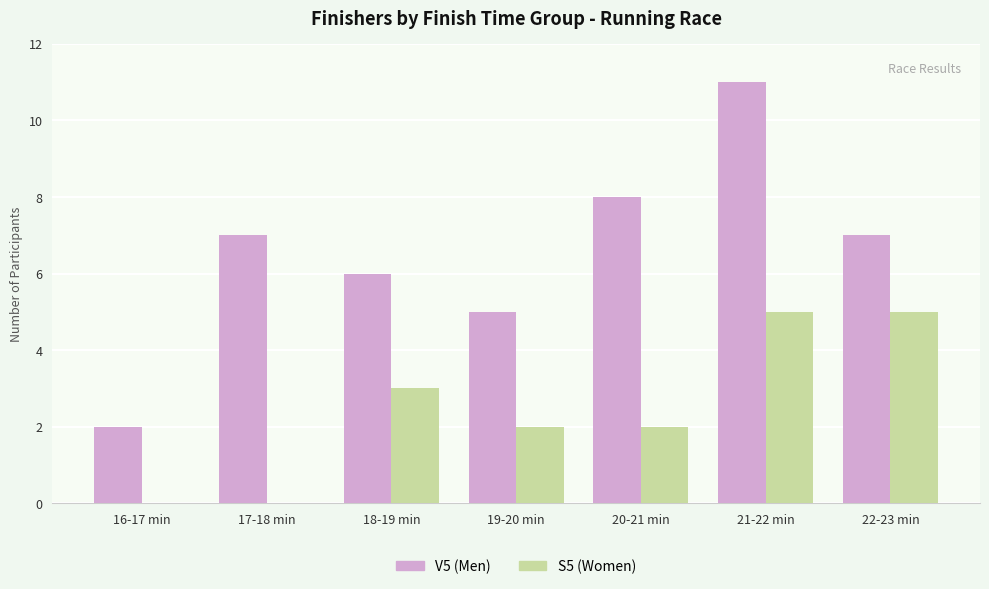

Between 19-20 min and 21-22 min, which series saw the biggest shift?

V5 (Men)